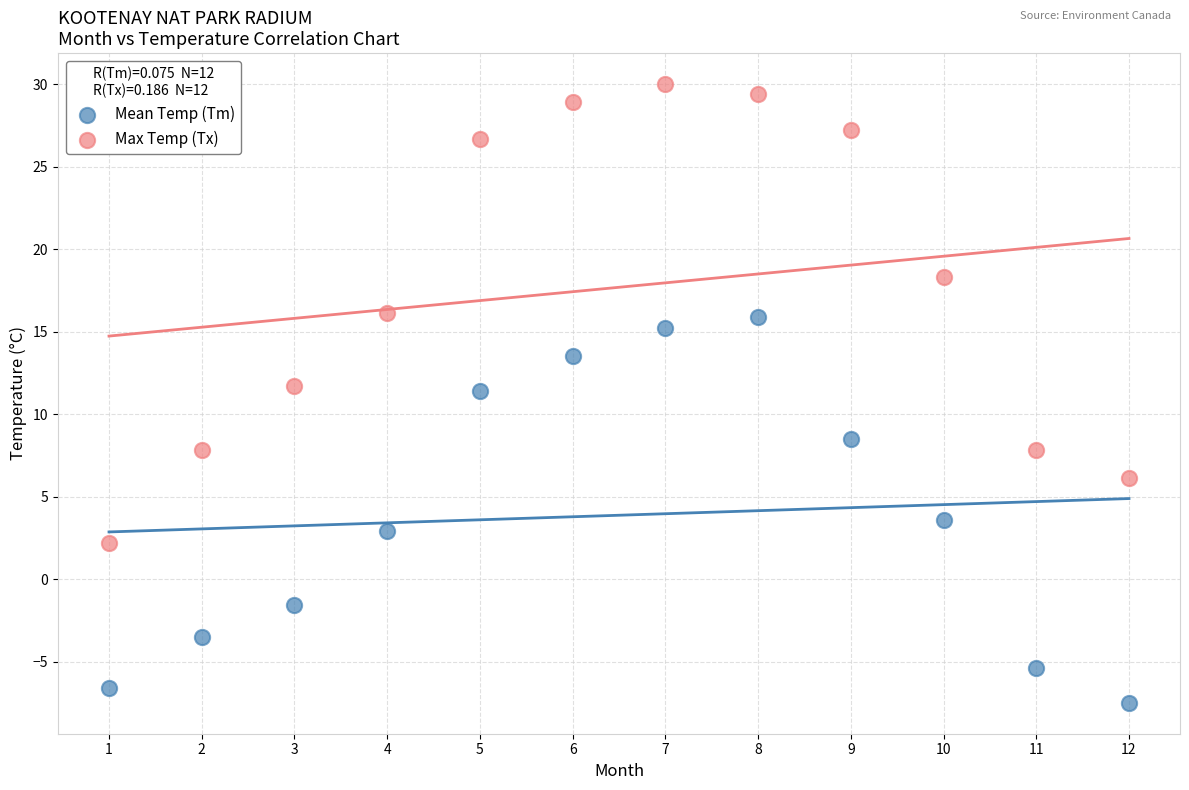

Which series has the widest spread of Y values?

Max Temp (Tx)